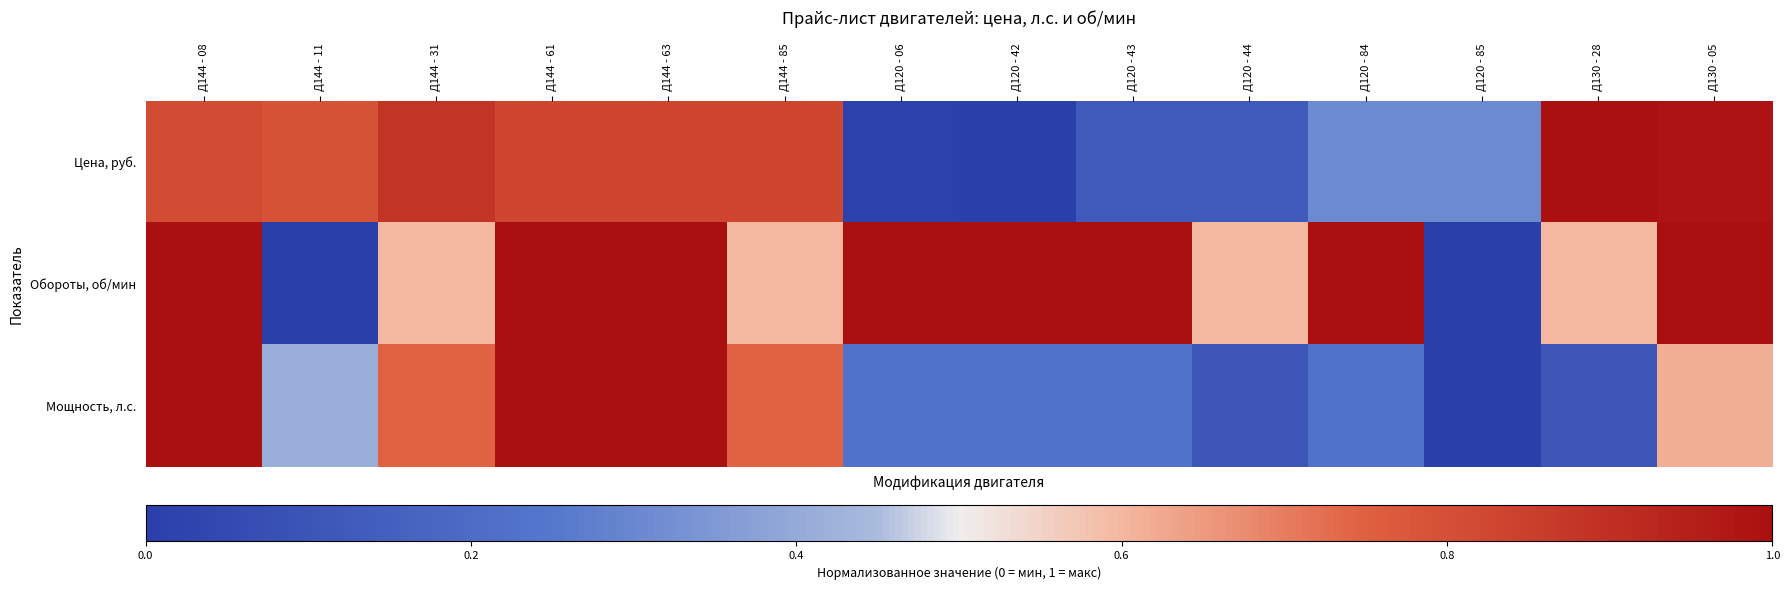

Which series has the largest total across all categories?

Обороты, об/мин